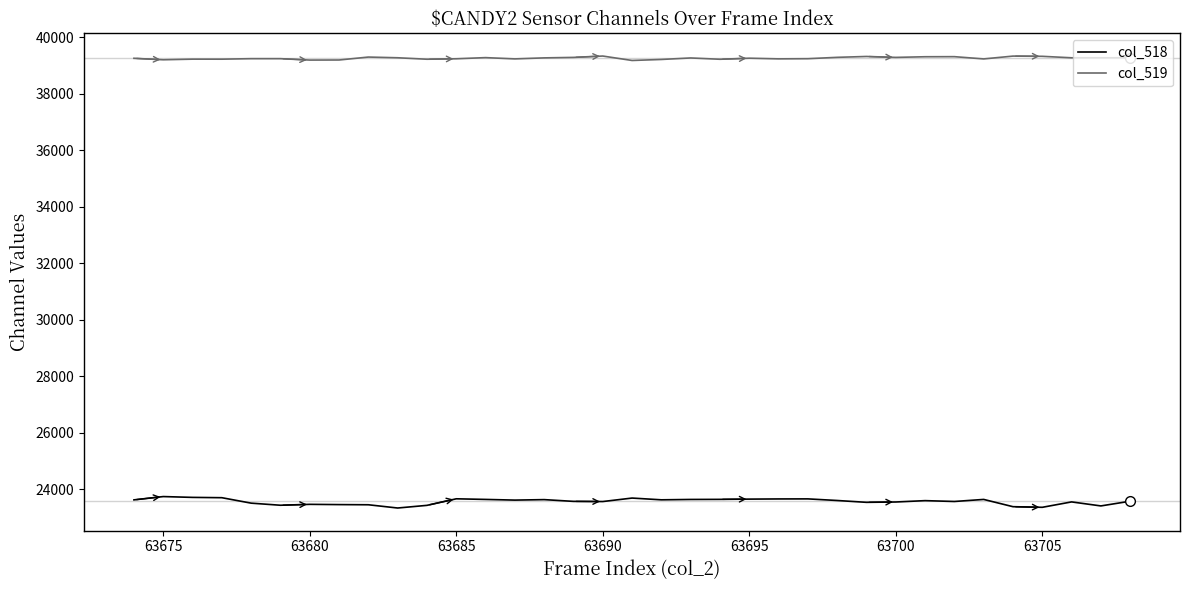

Which series has the largest total across all categories?

col_519